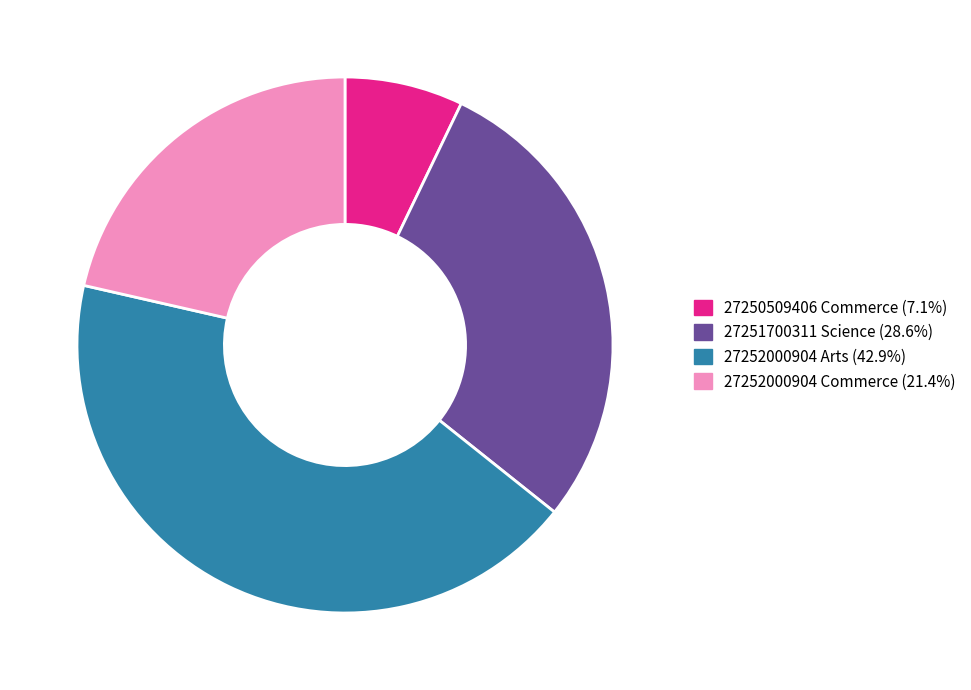

Is there a majority slice in this chart?

No